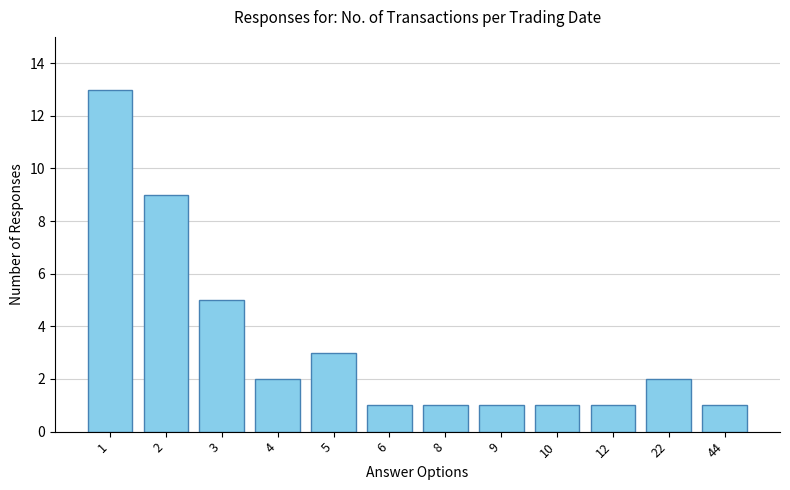

The value at 4 is 2. True or false?

True